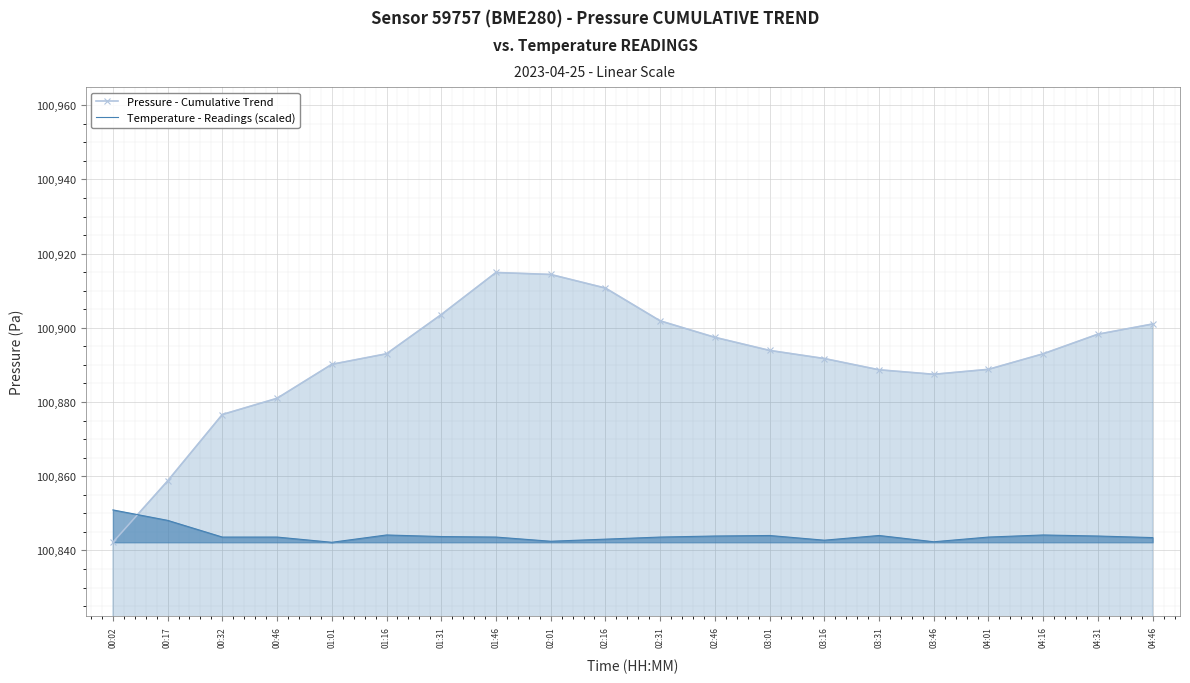

The value of Temperature - Readings (scaled) at 03:46 is 100842.3. True or false?

True